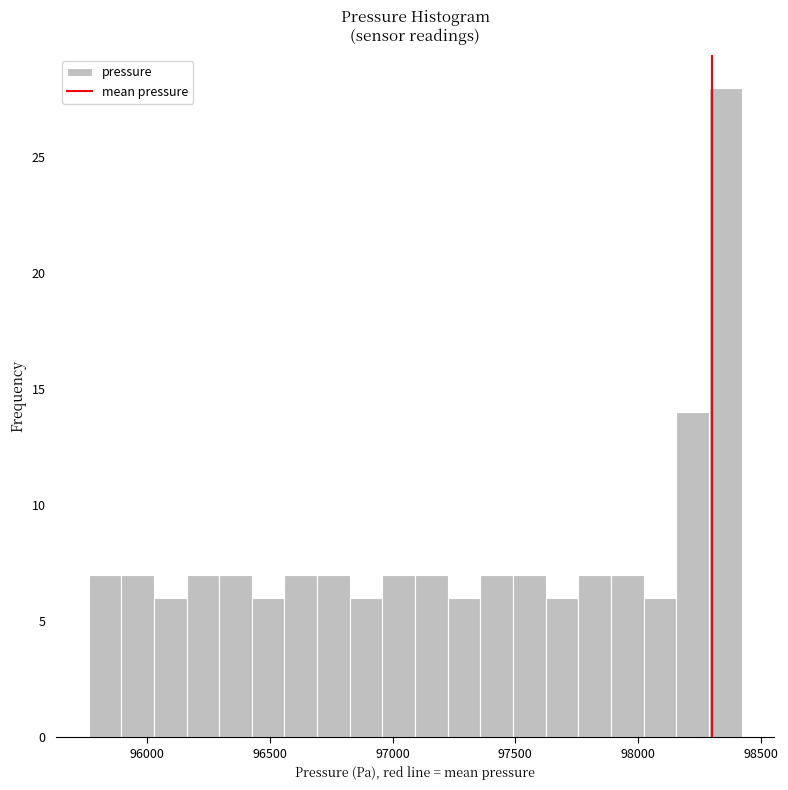

Read against the x-axis, roughly where is the centre of the tallest bar?

98350